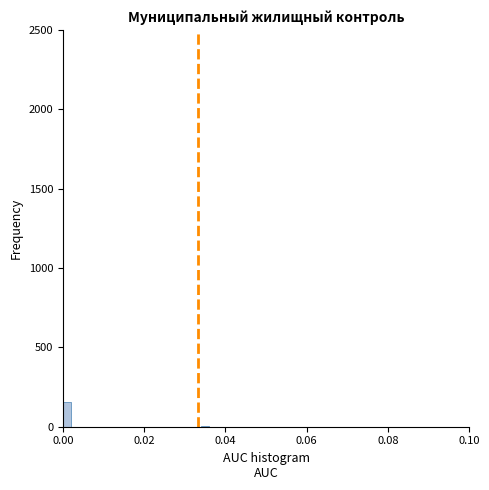

Around what value on the x-axis is the tallest bar? Give the approximate position of its centre, as read against the axis.

0.002